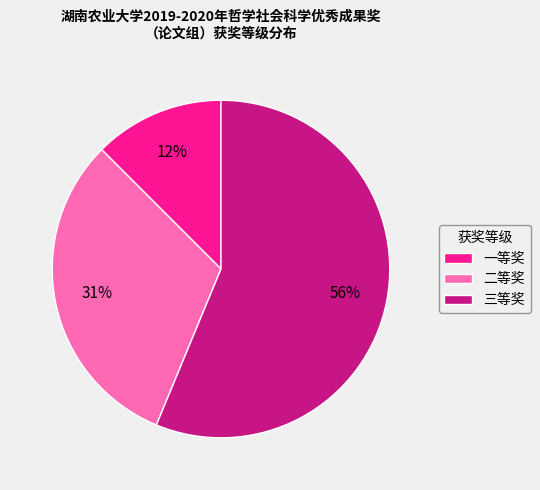

What is the ratio of the value at 一等奖 to the value at 三等奖?

0.2